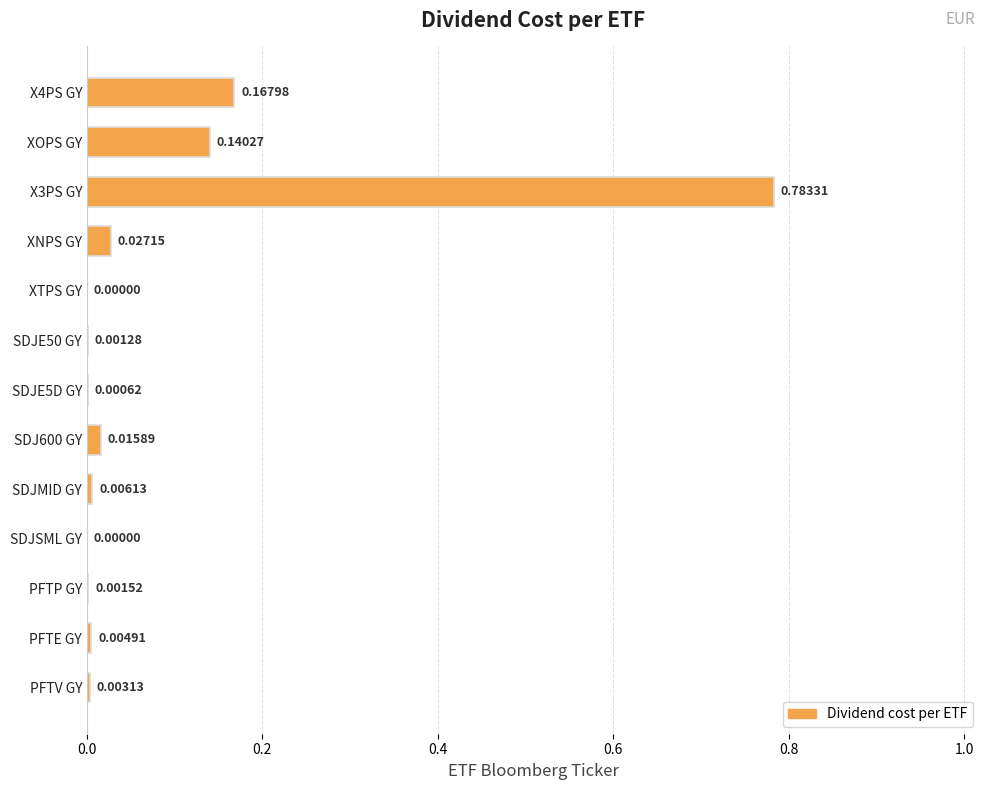

Between XOPS GY and XNPS GY, which is larger?

XOPS GY